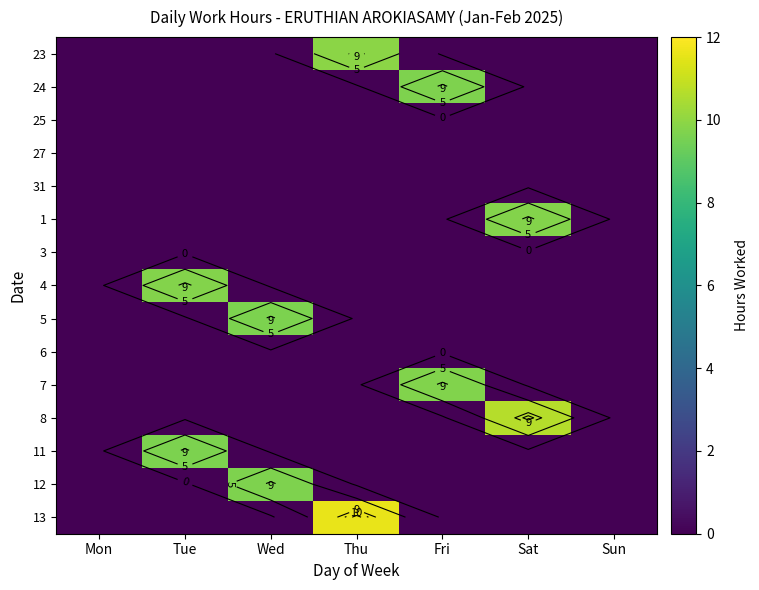

At Mon, list the series in order from smallest to largest.

23, 24, 25, 27, 31, 1, 3, 4, 5, 6, 7, 8, 11, 12, 13